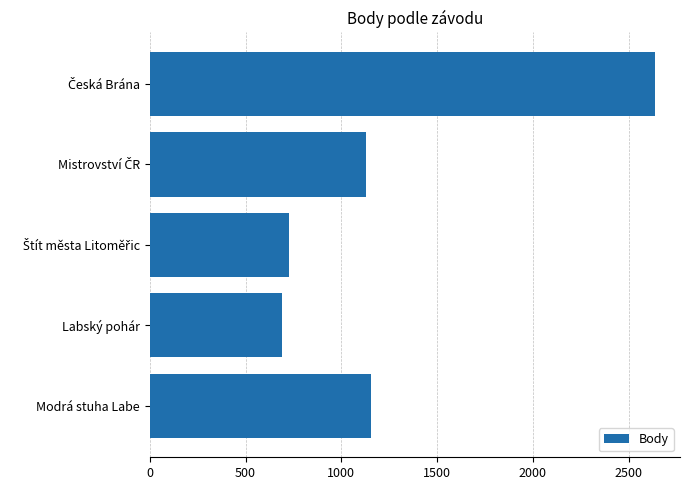

What is the difference between the second highest and second lowest values?

428